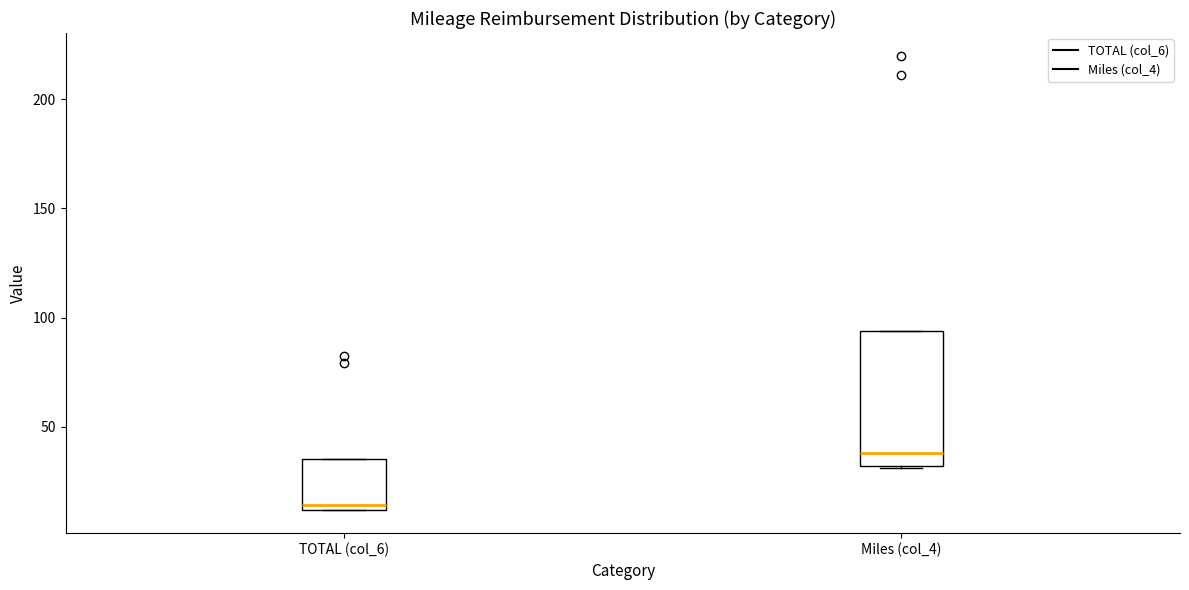

Which box is the tallest, from its lower edge to its upper edge?

Miles (col_4)